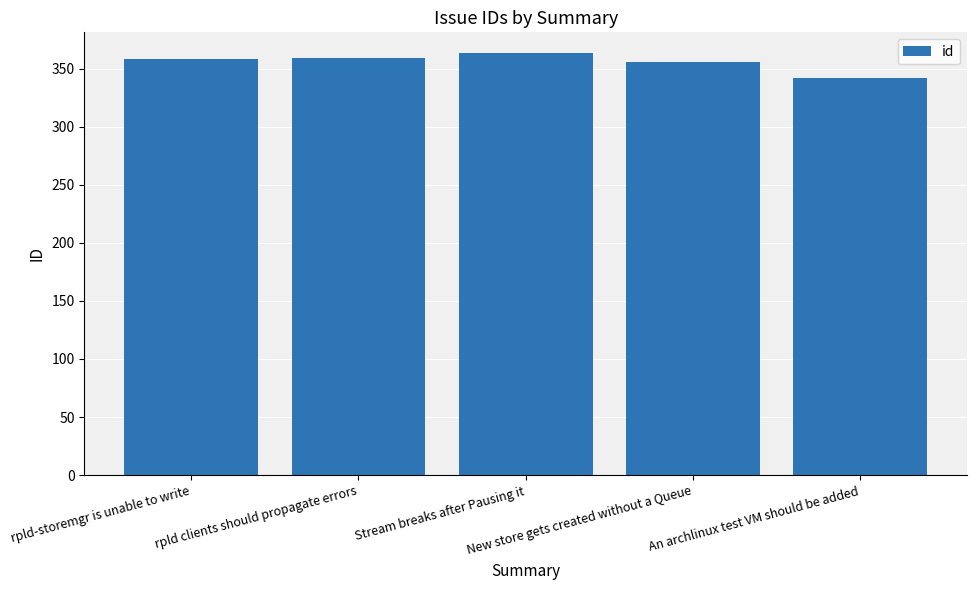

What is the difference between the maximum and minimum values?

21